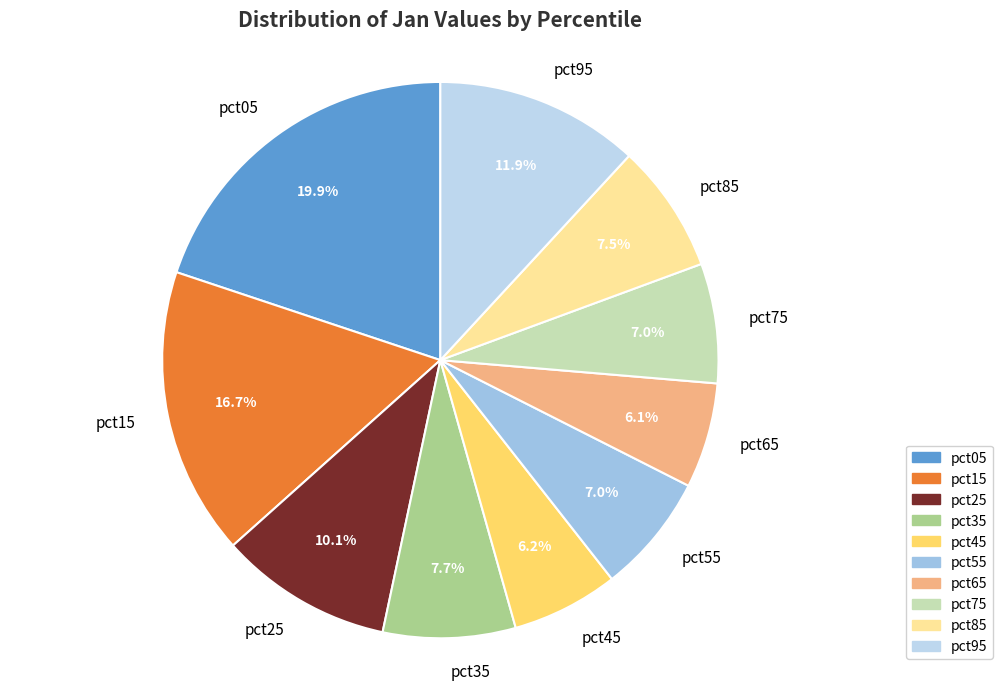

To the nearest percent, what is the difference between the pct35 and pct15 slice percentages?

9%